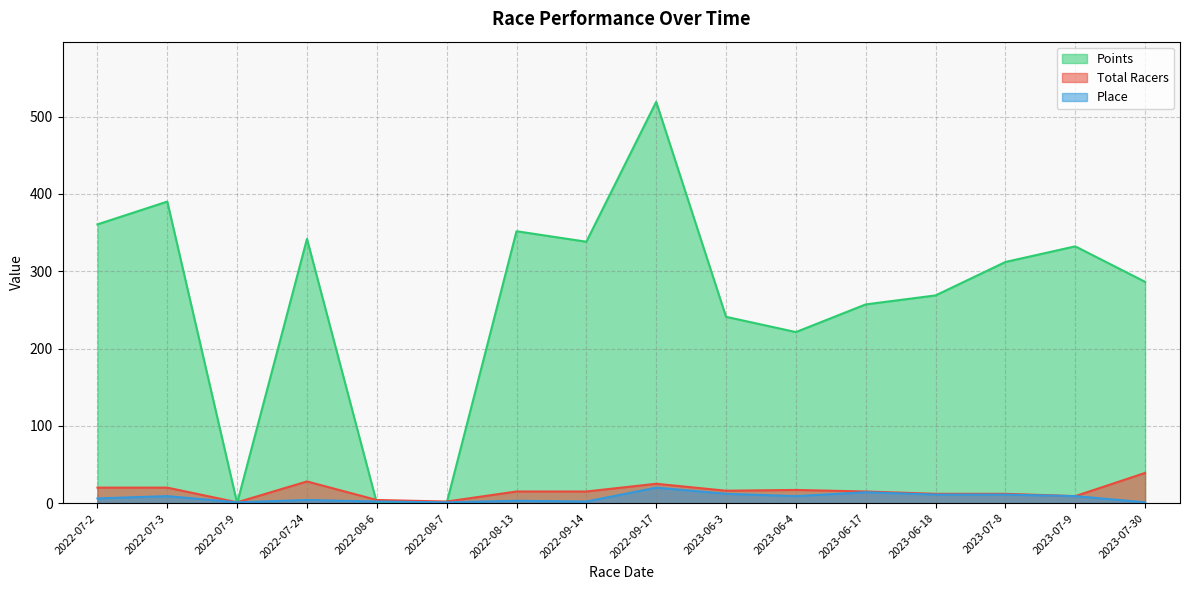

What is the maximum value for Place?

20.0